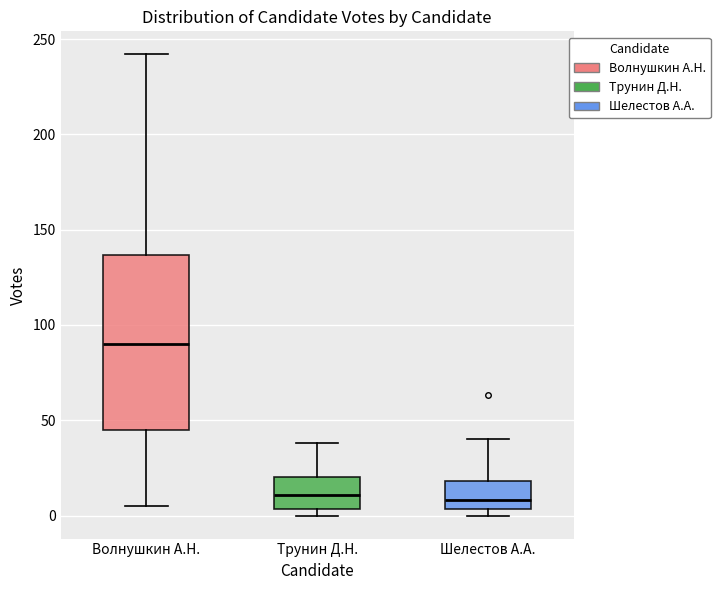

Reading left to right, read every box against the y-axis: the position of its median line, the range the box covers, and the ends of its whiskers. The values are not printed on the chart, so give them approximately, as read against the axis.

Волнушкин А.Н.: median 90, box 45 to 135, whiskers 5 to 240
Трунин Д.Н.: median 10, box 5 to 20, whiskers 0 to 40
Шелестов А.А.: median 10, box 5 to 20, whiskers 0 to 40